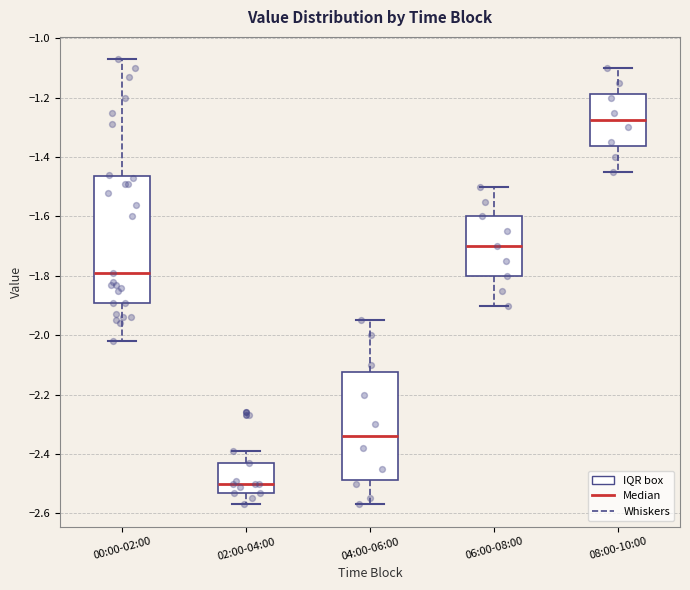

Which box has the highest median line?

08:00-10:00